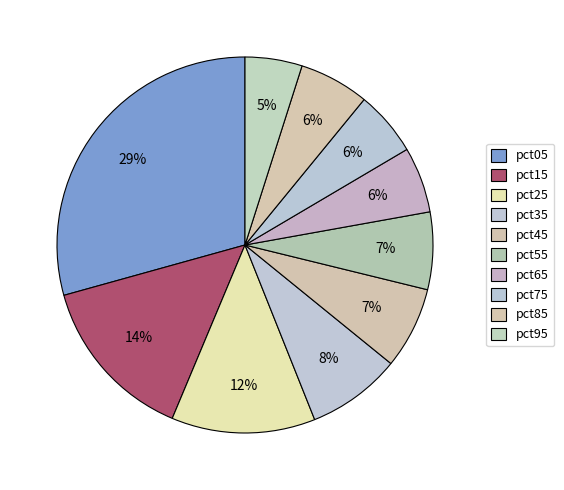

Does any single category account for the majority?

No